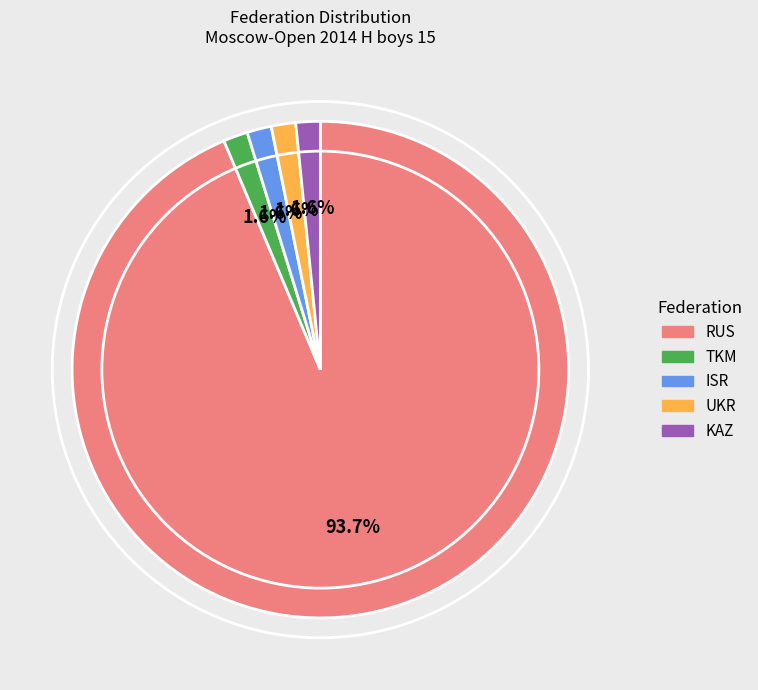

What portion of the pie excludes ISR?

98.4%